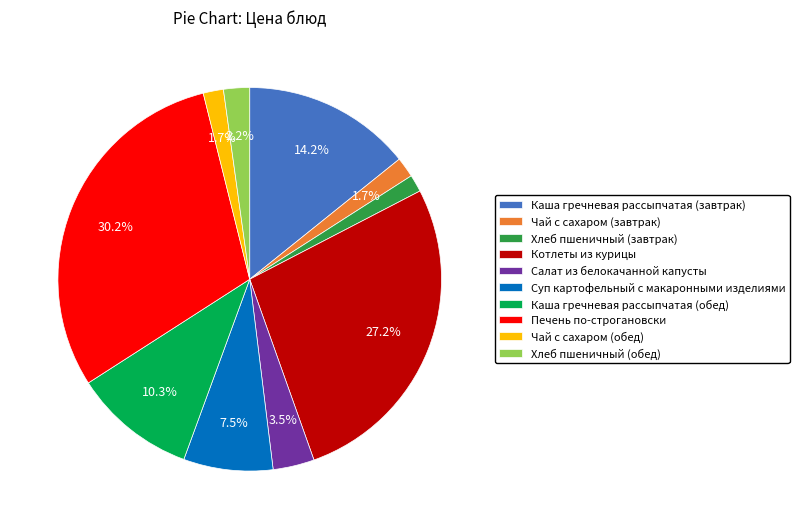

Is the sum of Чай с сахаром (обед) and Каша гречневая рассыпчатая (обед) greater than half?

No